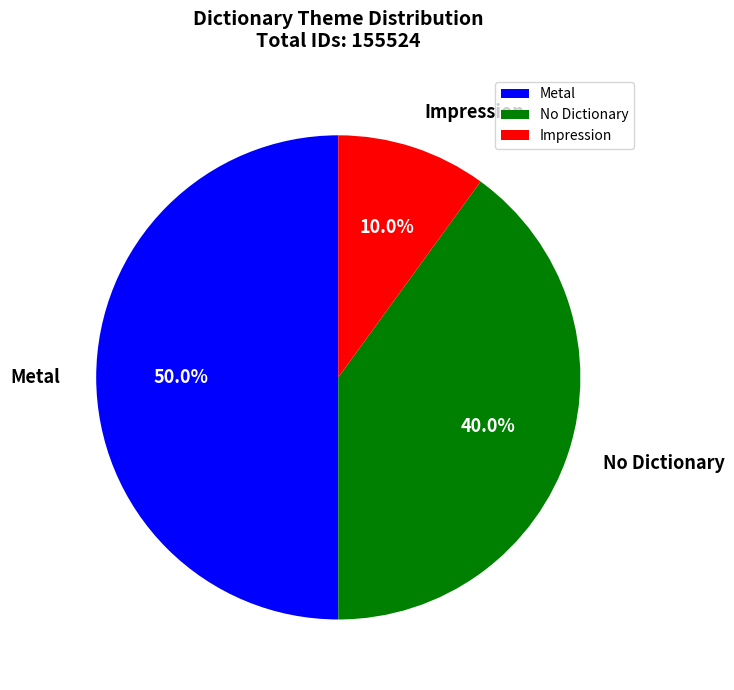

How many segments does this pie chart have?

3